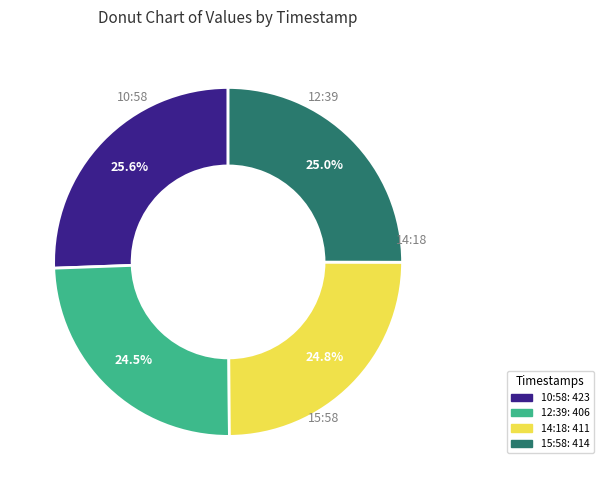

Is there any slice that represents more than half of the pie?

No